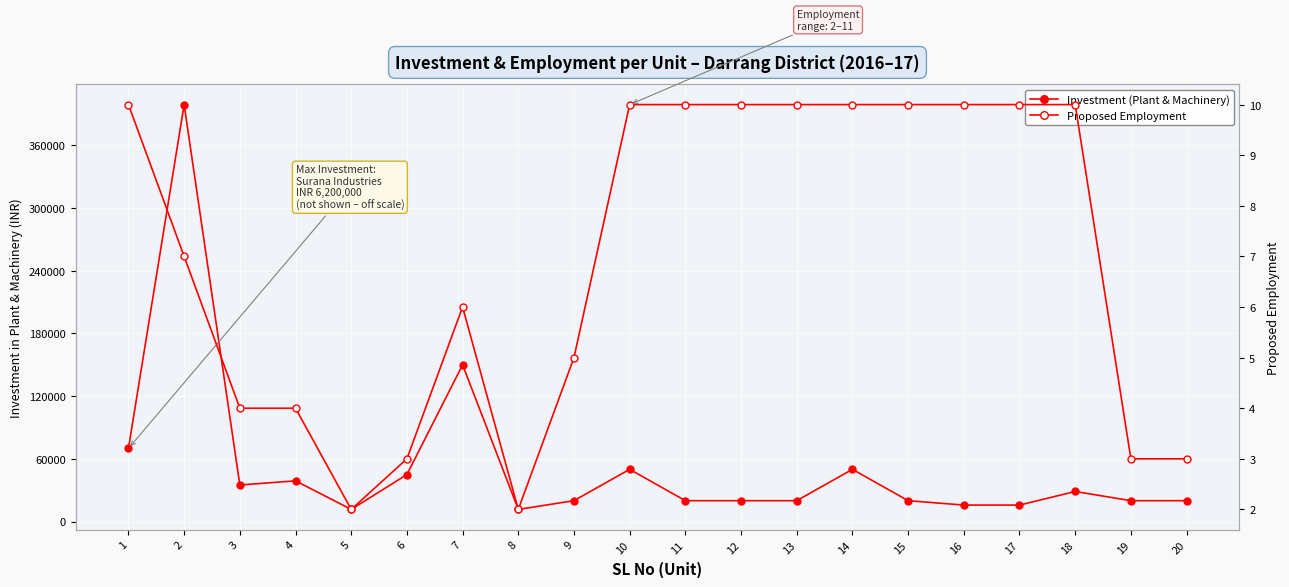

Which has a higher value, 4 or 2?

2